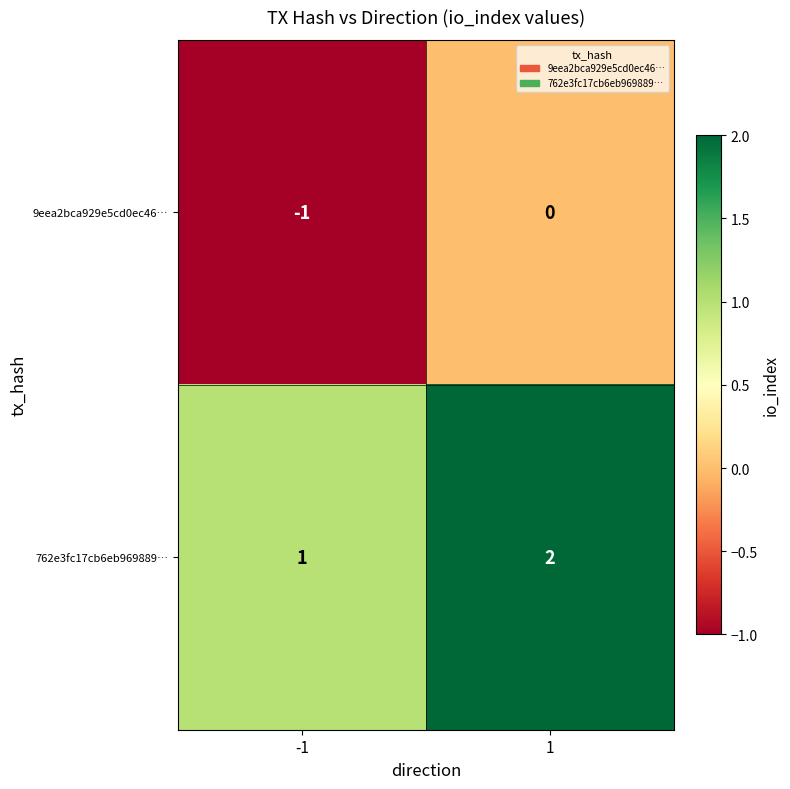

What is the sum of all 762e3fc17cb6eb969889… values?

3